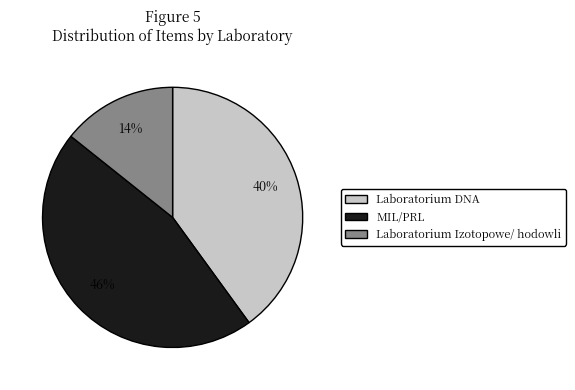

To the nearest percent, what is the combined percentage of MIL/PRL and Laboratorium DNA?

86%